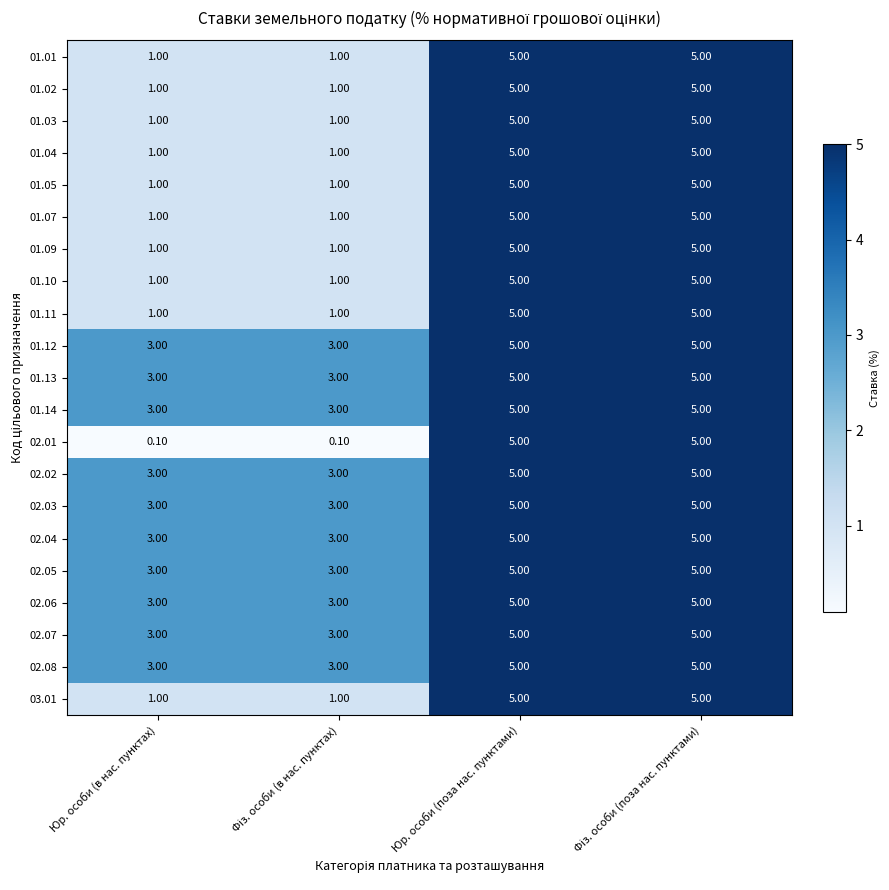

What is the difference between the second highest and second lowest values in the 02.01 series?

4.9